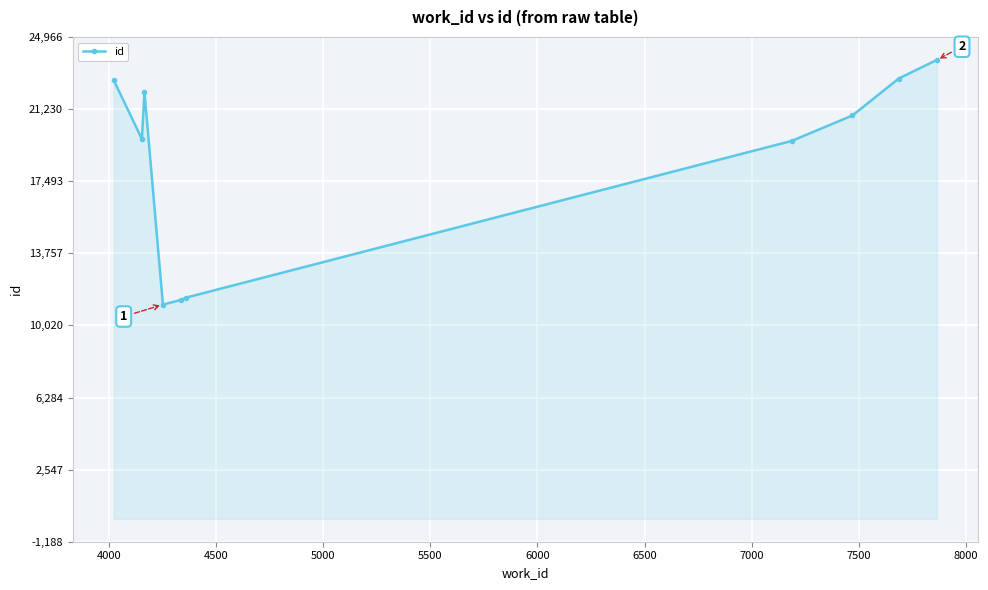

What is the difference between the maximum and second lowest values?

12432